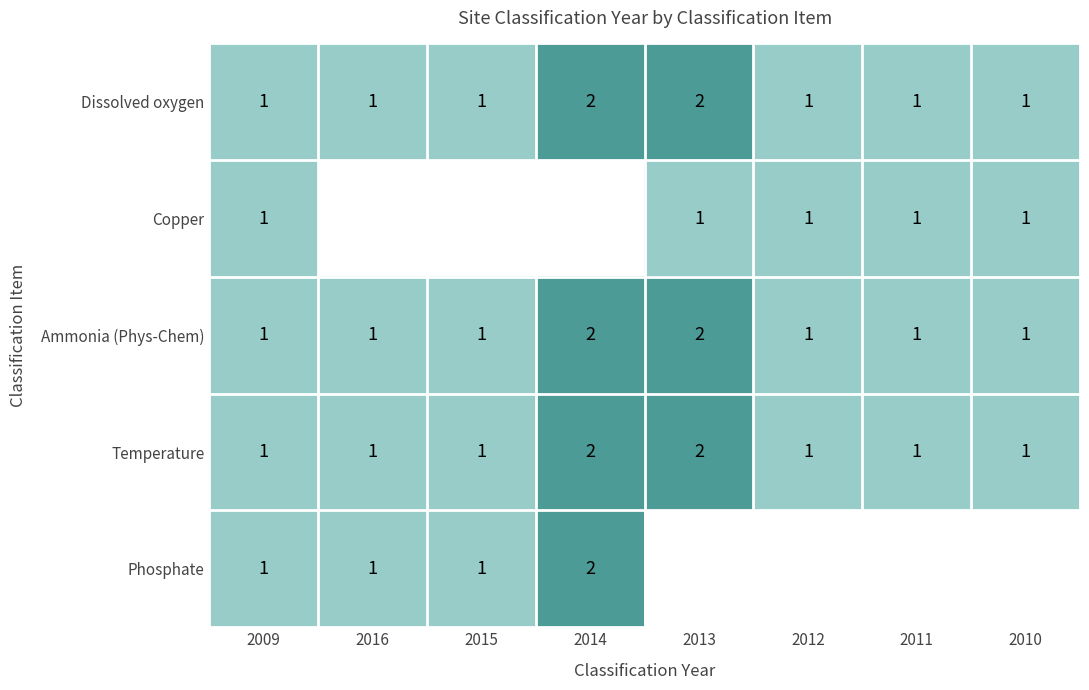

What is the sum of all Temperature values?

10